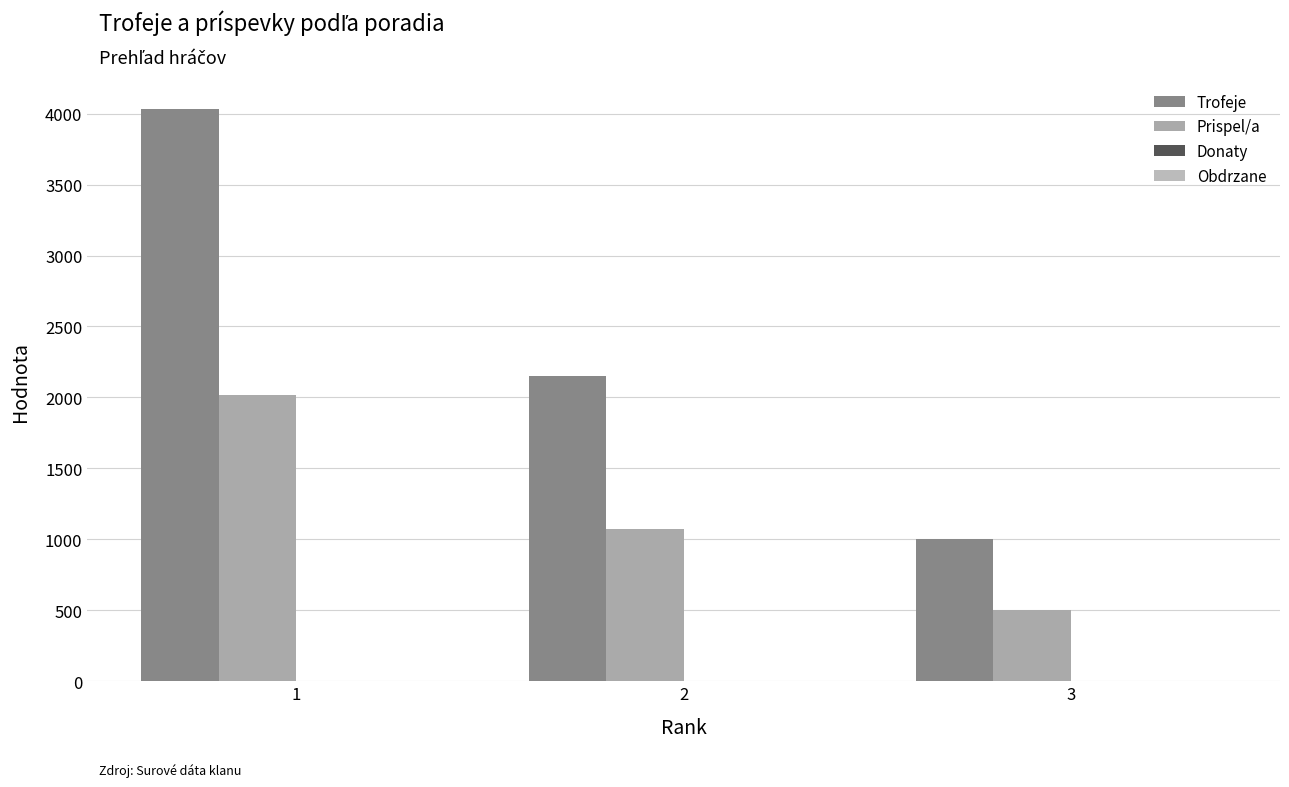

How many categories are shown in the chart?

3